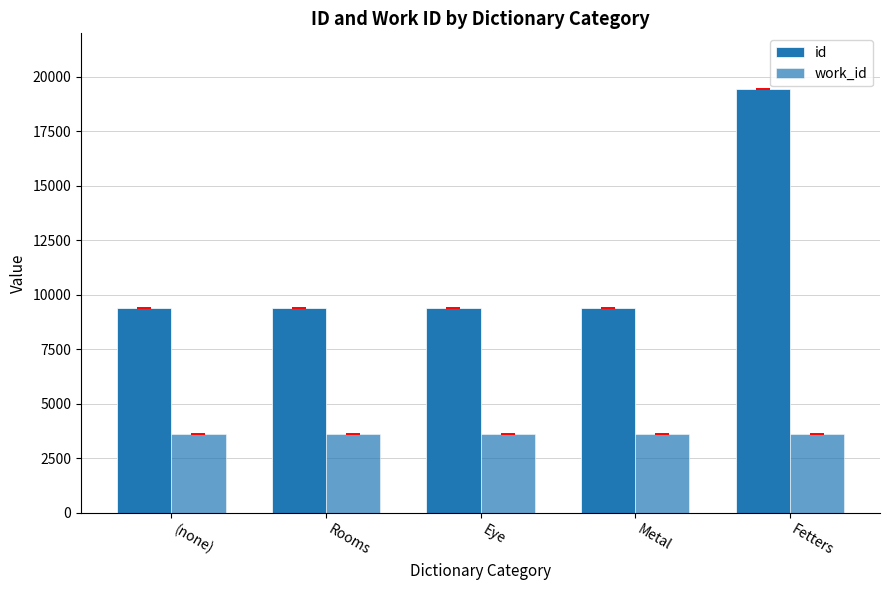

What is the value of the work_id bar at the 4th from the left?

3627.0